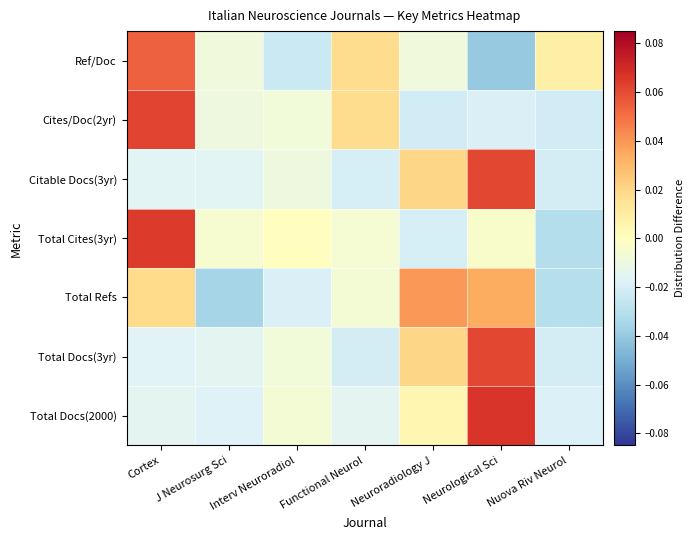

The value of Ref/Doc at Interv Neuroradiol is -0.0. True or false?

False